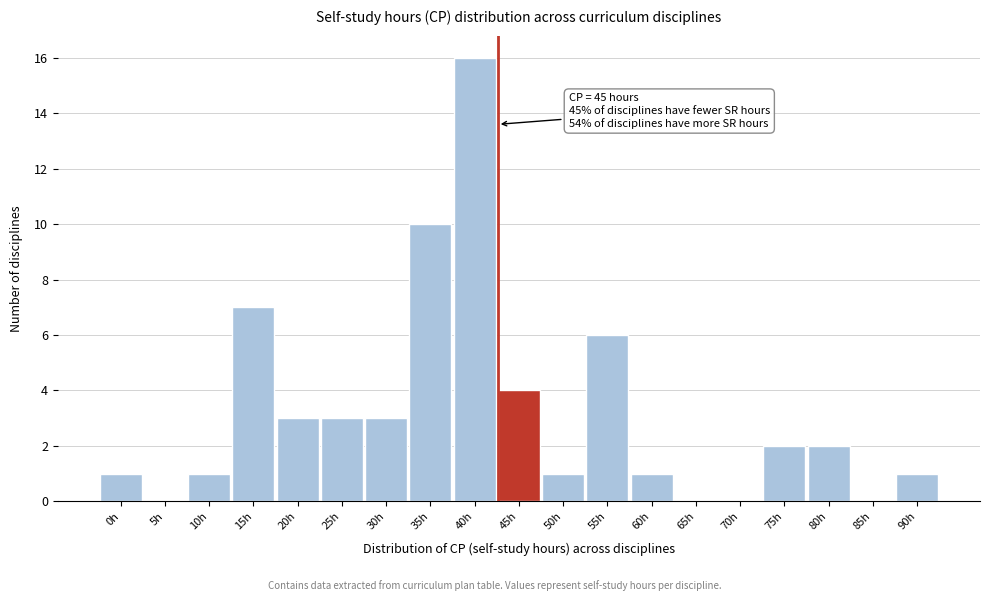

Reading left to right, transcribe all the data shown in this chart.

0h=1	5h=0	10h=1	15h=7	20h=3	25h=3	30h=3	35h=10	40h=16	45h=4	50h=1	55h=6	60h=1	65h=0	70h=0	75h=2	80h=2	85h=0	90h=1